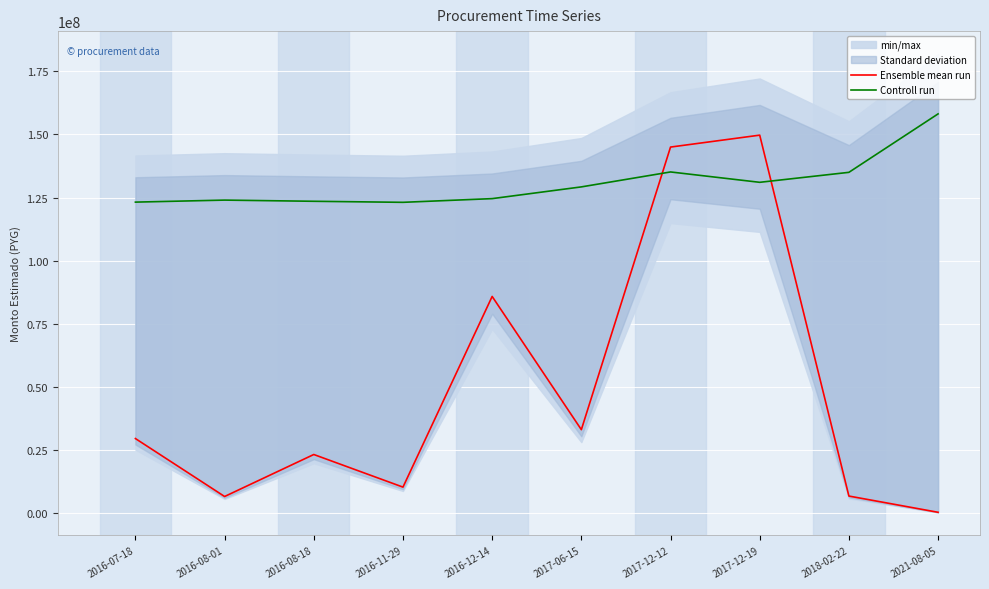

What is the difference between the Controll run values at 2017-06-15 and 2021-08-05?

28940800